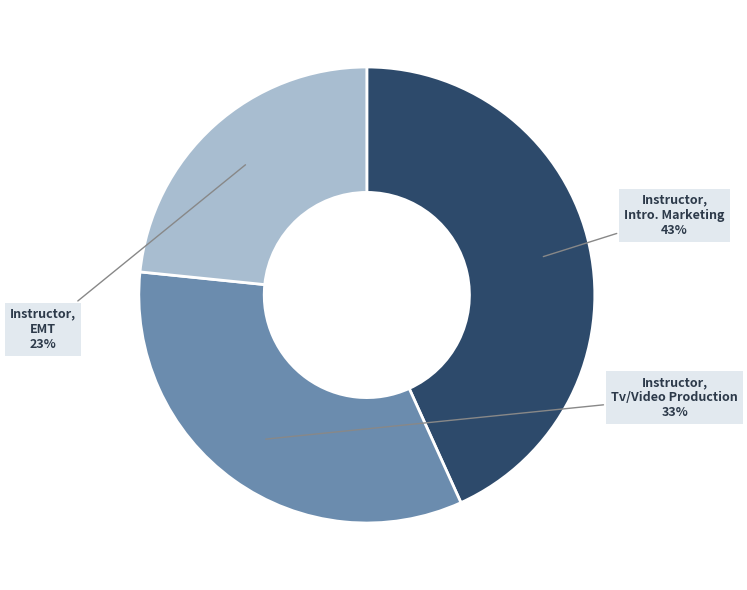

How many slices are in this pie chart?

3